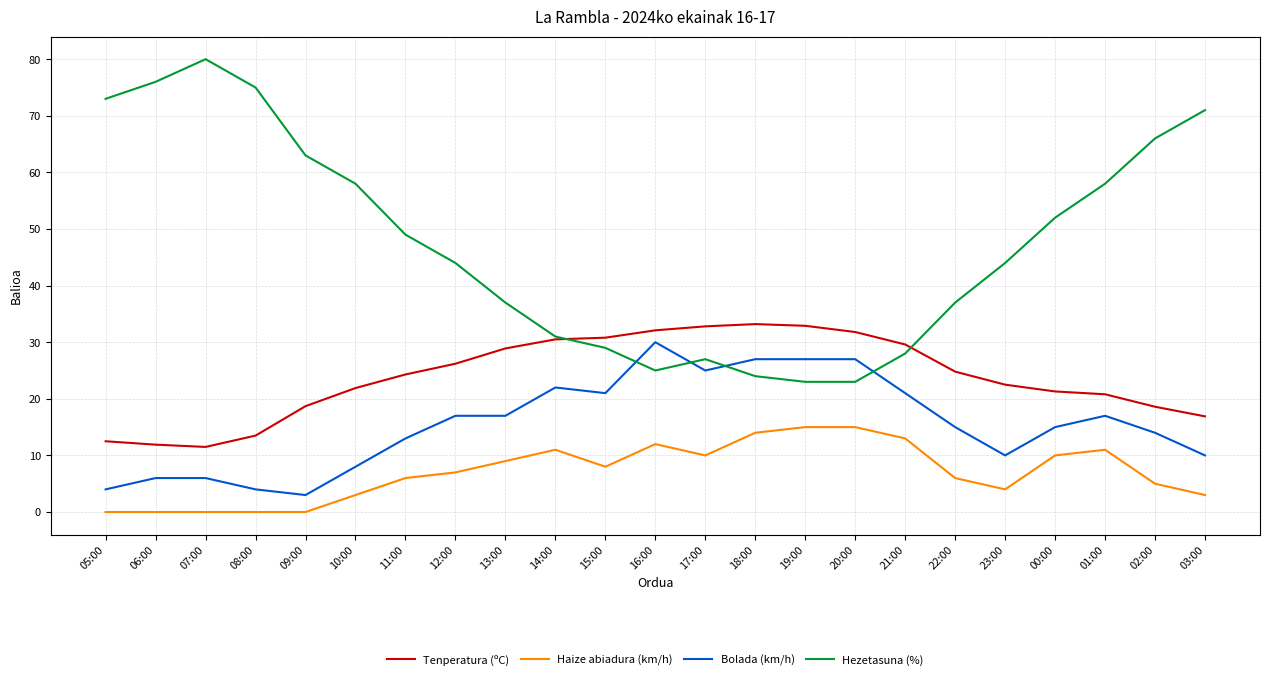

True or false: Haize abiadura (km/h) has a value of 0.0 at 07:00.

True